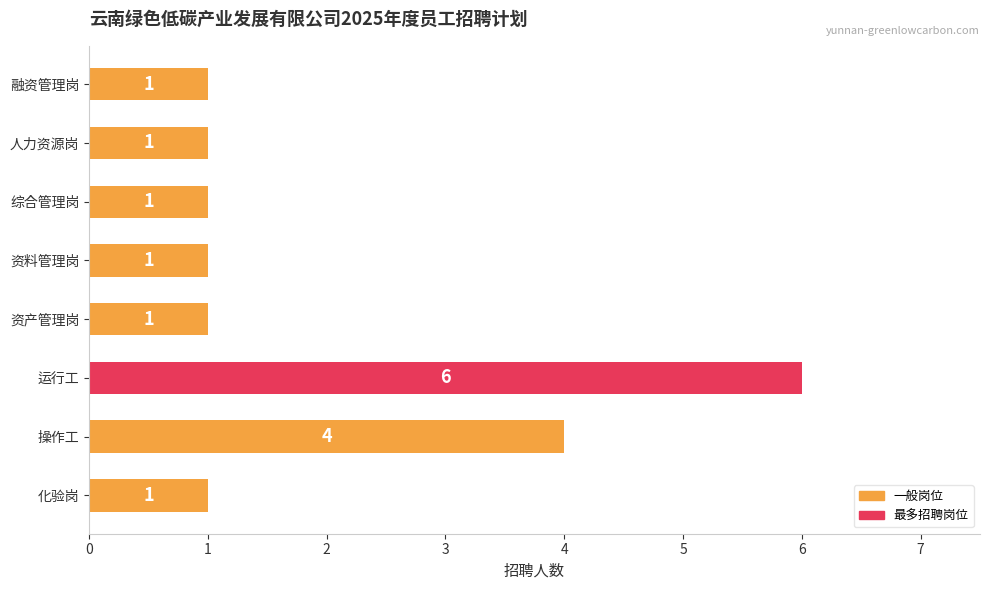

What position from the top is 操作工?

7